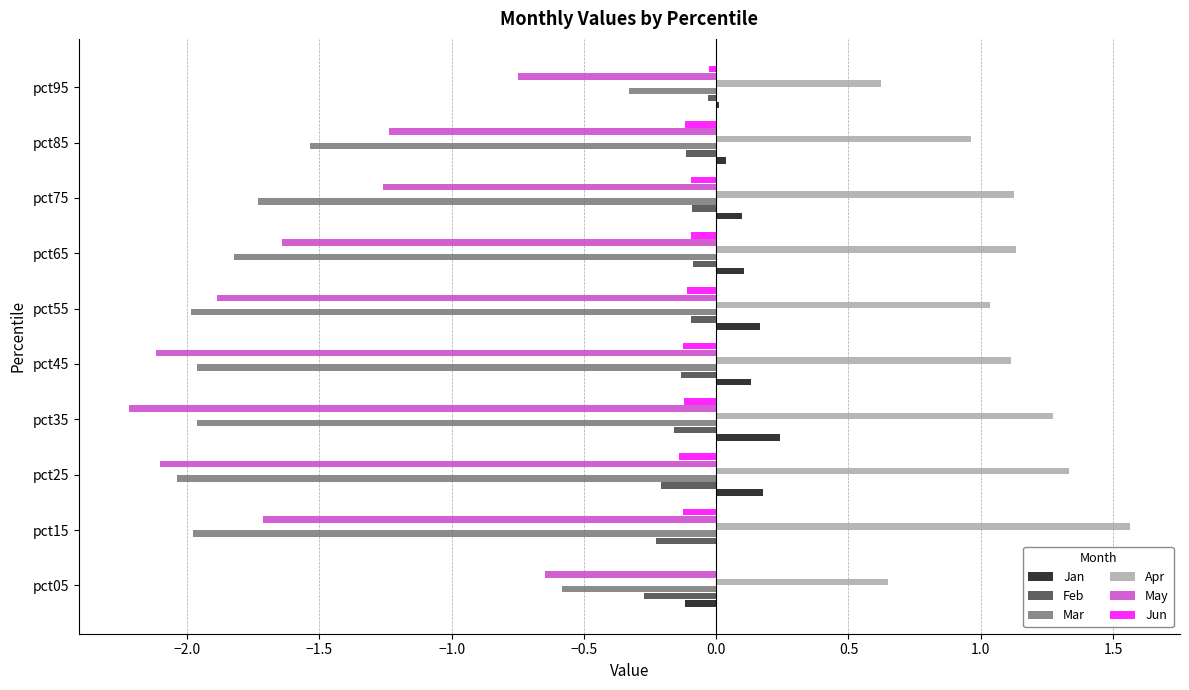

Is the value of May at pct85 greater than the value of Jun at pct65?

No